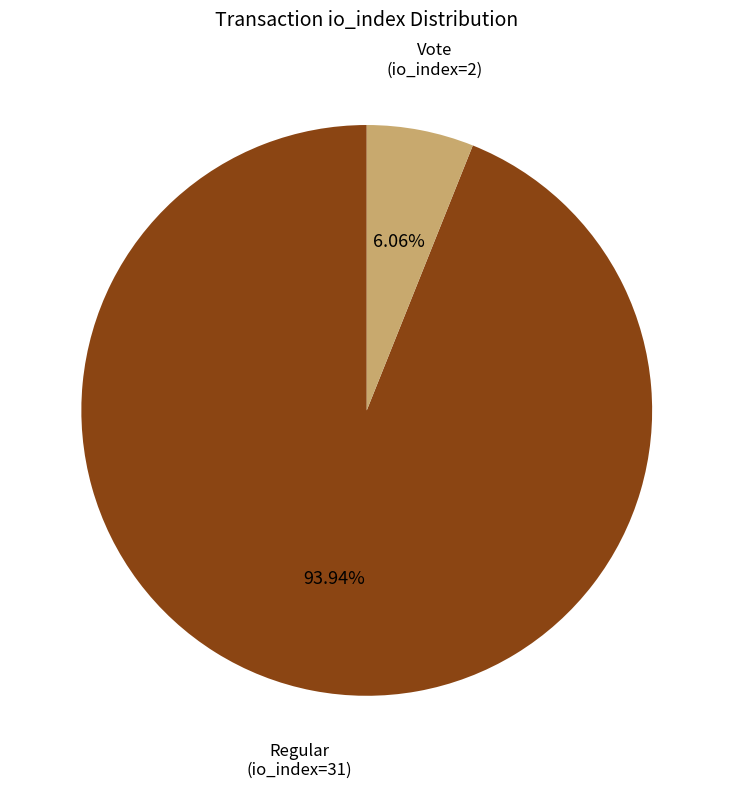

To the nearest percent, what is the average slice percentage?

50%